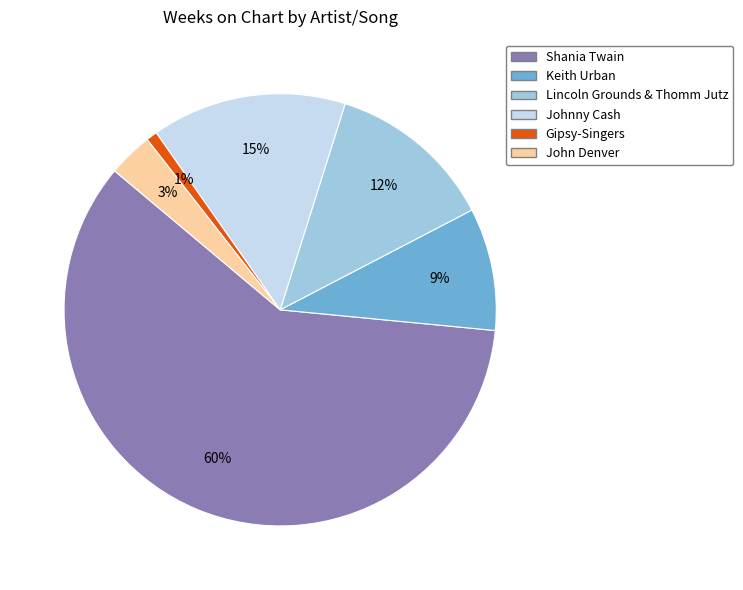

To the nearest percent, what percentage of the pie is Shania Twain?

60%